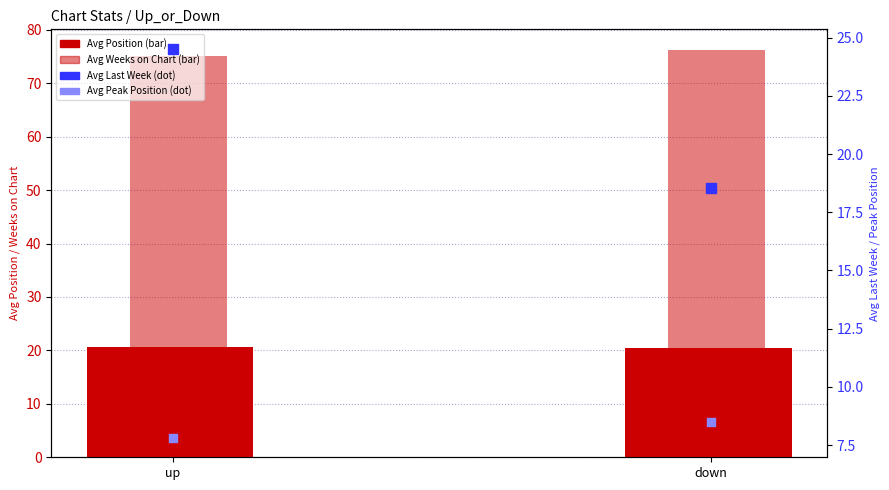

At how many categories does at least one series exceed 29?

2